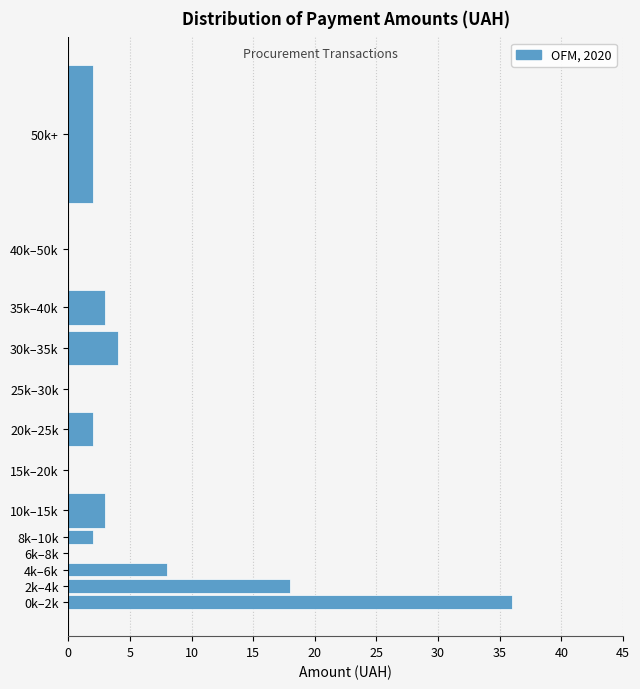

Reading top to bottom, transcribe all the data shown in this chart.

50k+=2	40k–50k=0	35k–40k=3	30k–35k=4	25k–30k=0	20k–25k=2	15k–20k=0	10k–15k=3	8k–10k=2	6k–8k=0	4k–6k=8	2k–4k=18	0k–2k=36